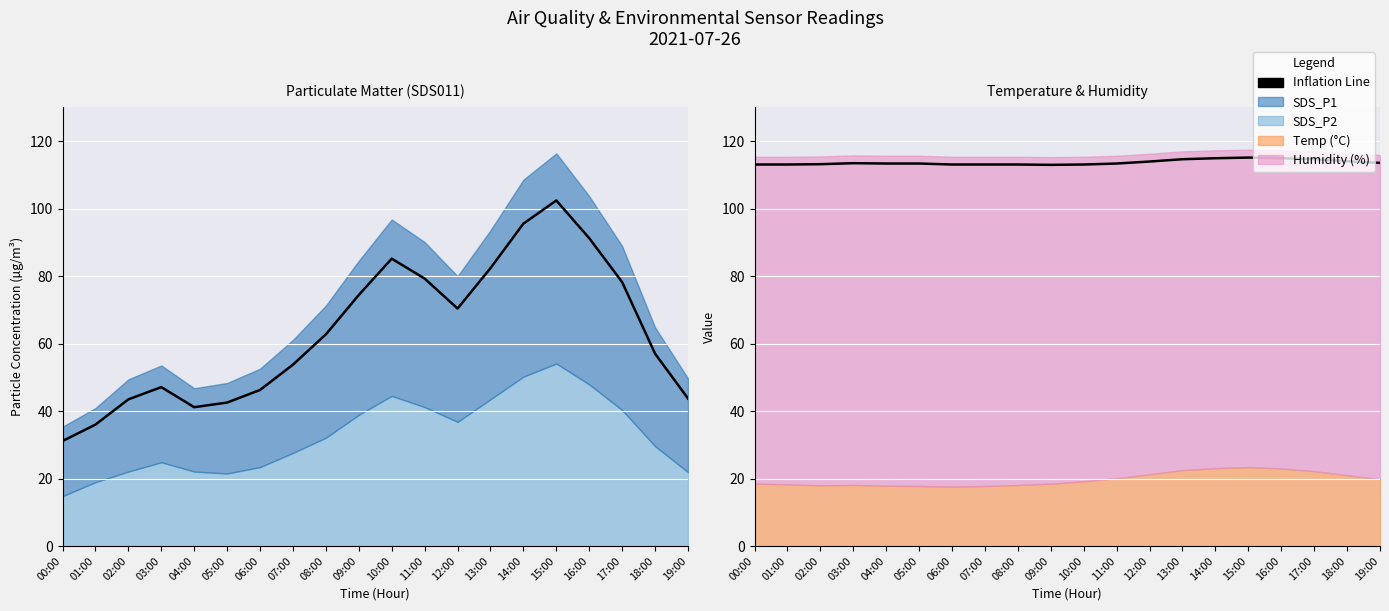

How many values are below 113?

1